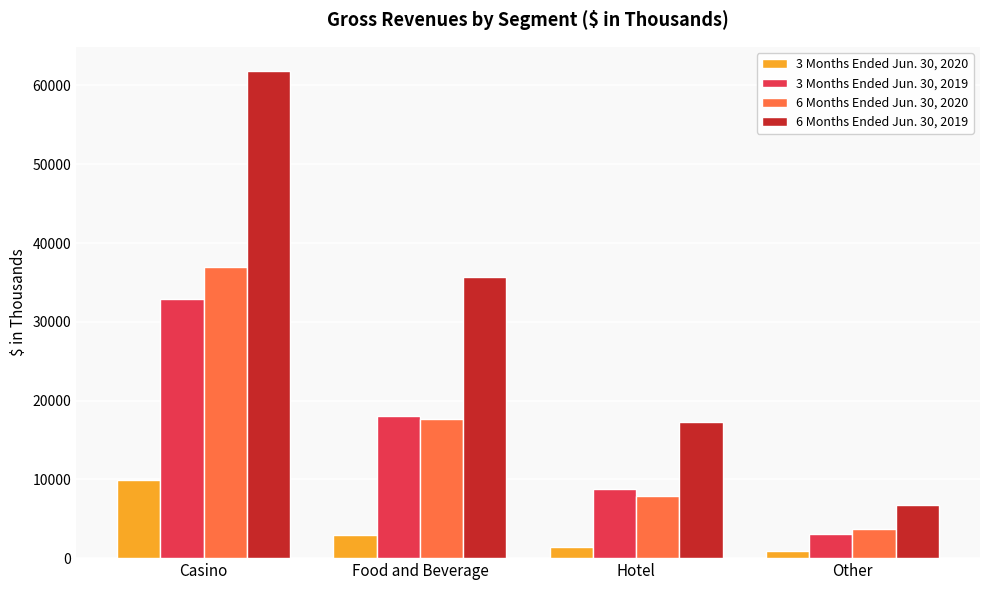

Which category has the highest value across all series?

Casino